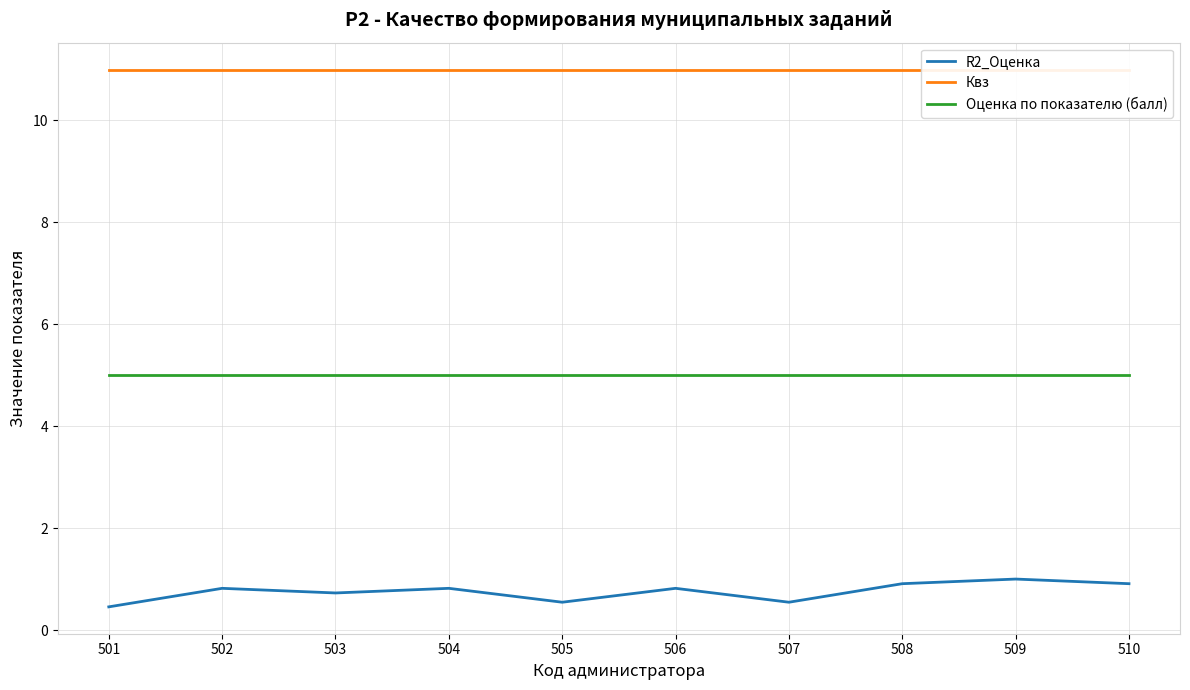

Which series has the largest total across all categories?

Квз